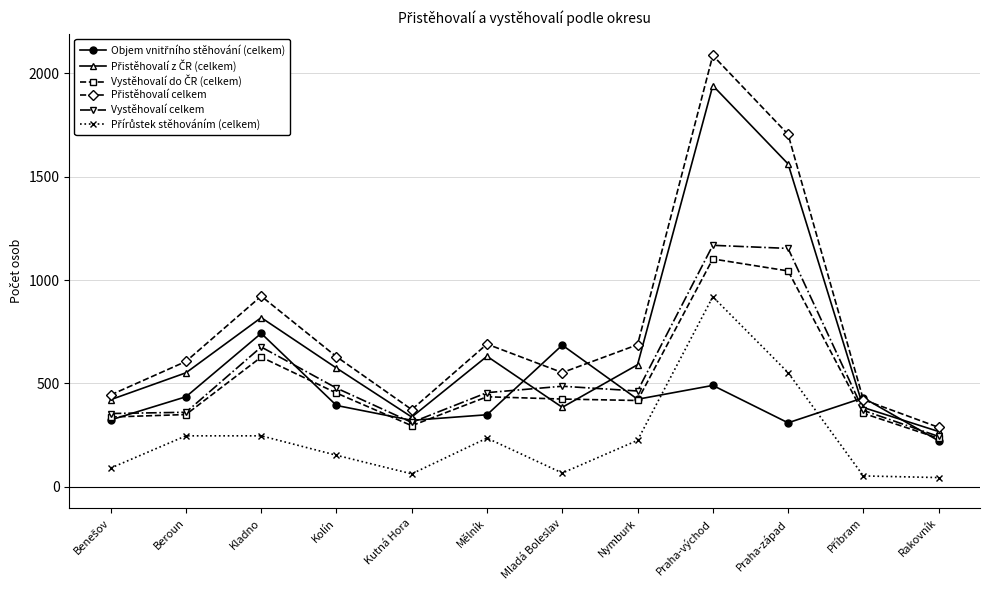

What is the label of the 8th point from the right?

Kutná Hora